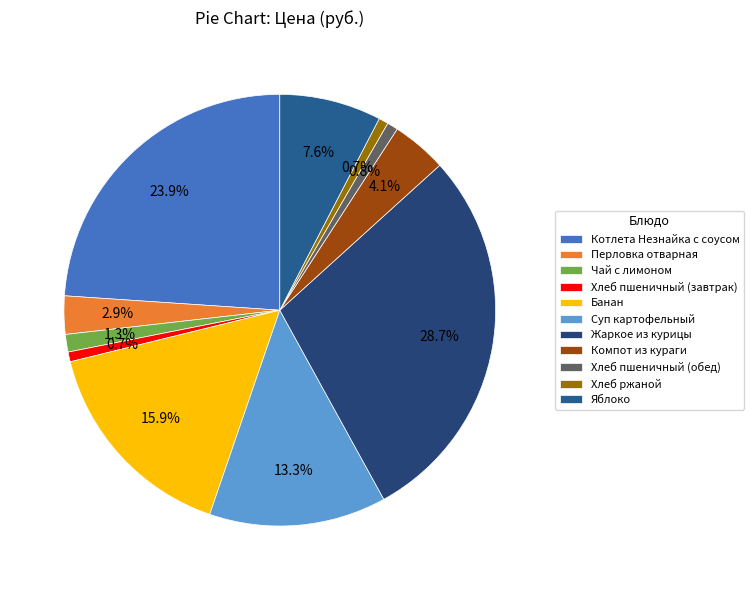

Which category has the biggest portion of the pie?

Жаркое из курицы